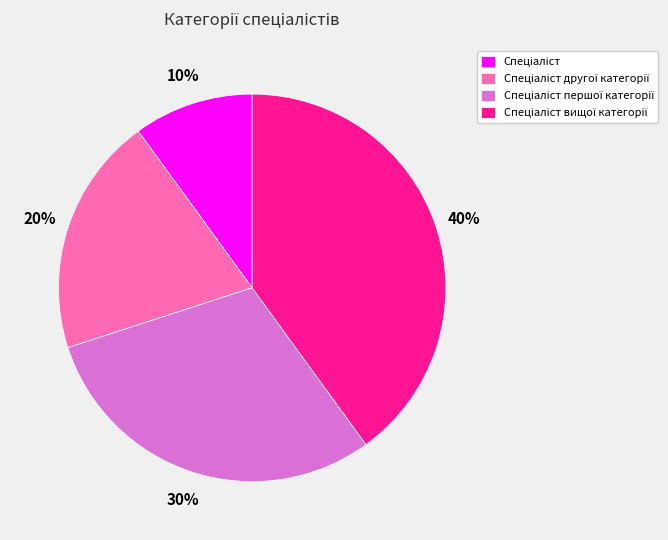

To the nearest percent, what is the difference between the largest and smallest slice percentages?

30%